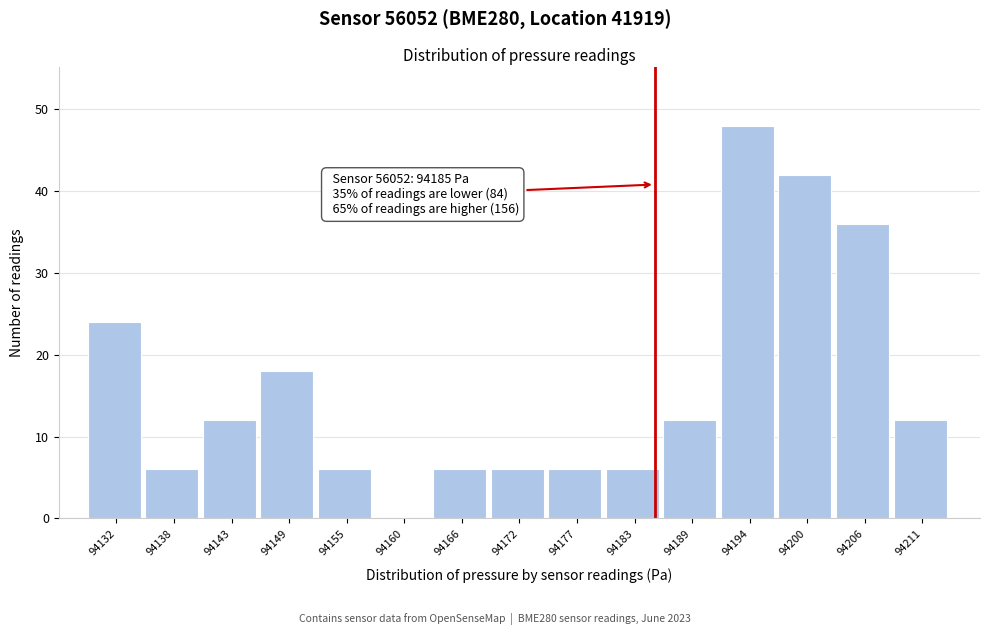

Which range on the x-axis has the tallest bar?

94192 to 94197